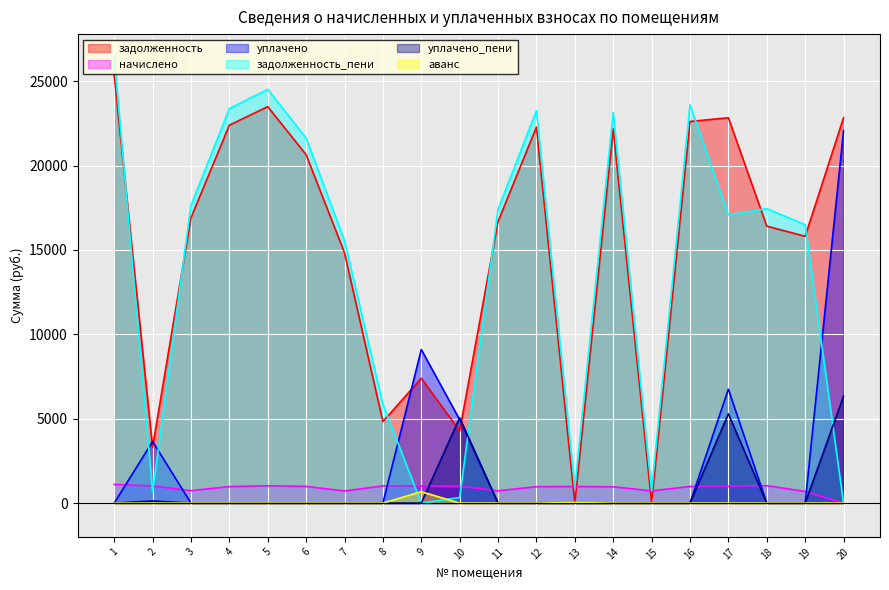

What are all the series names shown in the legend?

задолженность, начислено, уплачено, задолженность_пени, уплачено_пени, аванс